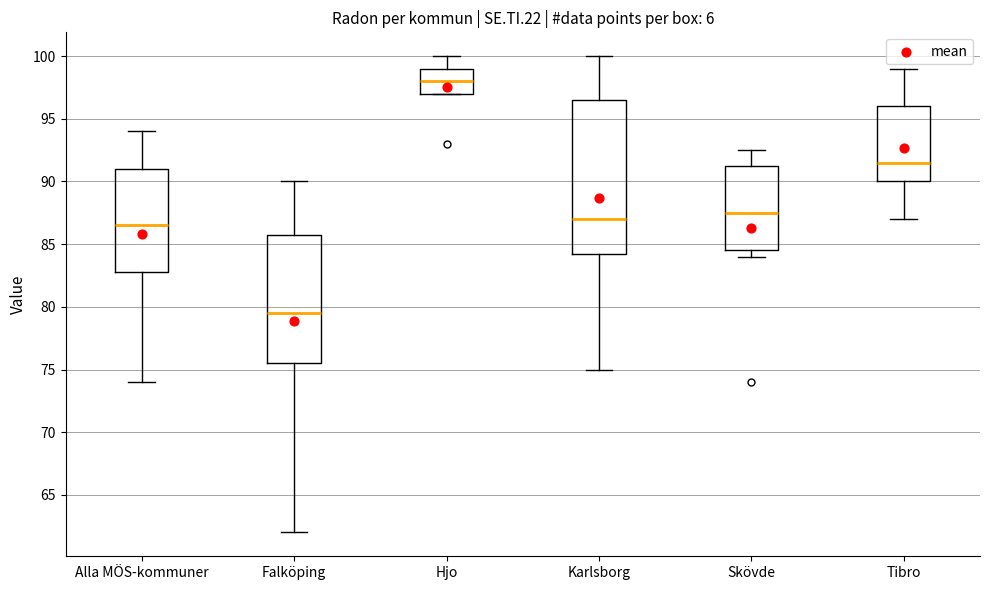

Comparing the boxes themselves (not the whiskers), which one is the tallest?

Karlsborg